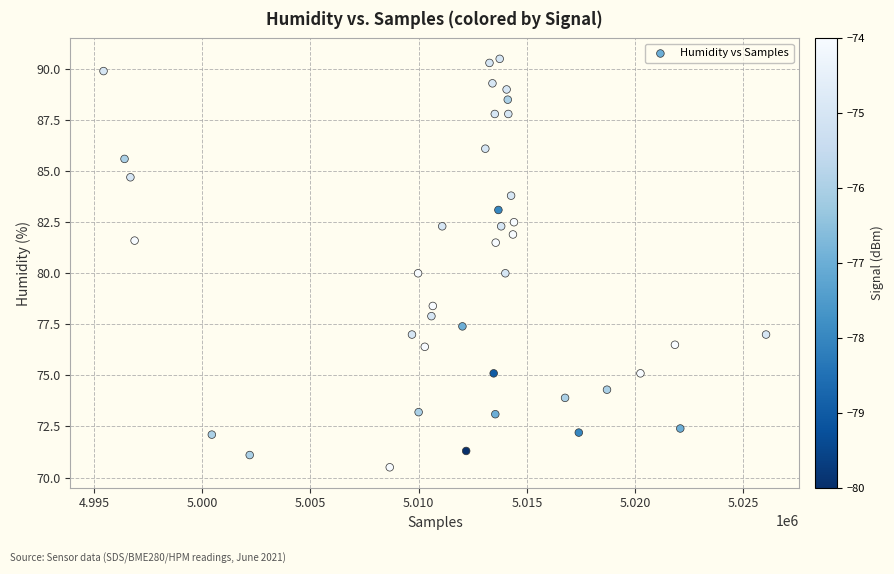

What is the range of X values (max minus min)?

30601.0